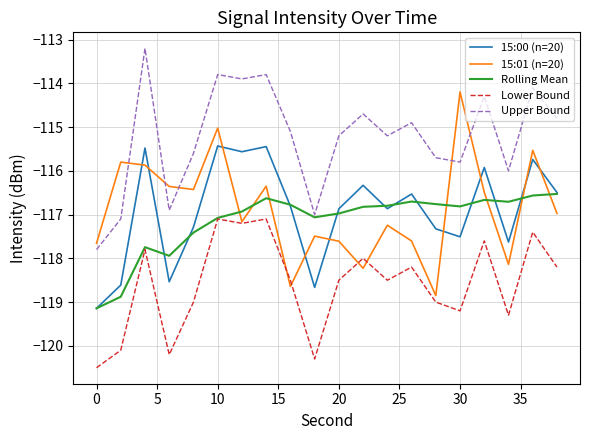

What is the minimum value for Rolling Mean?

-119.1